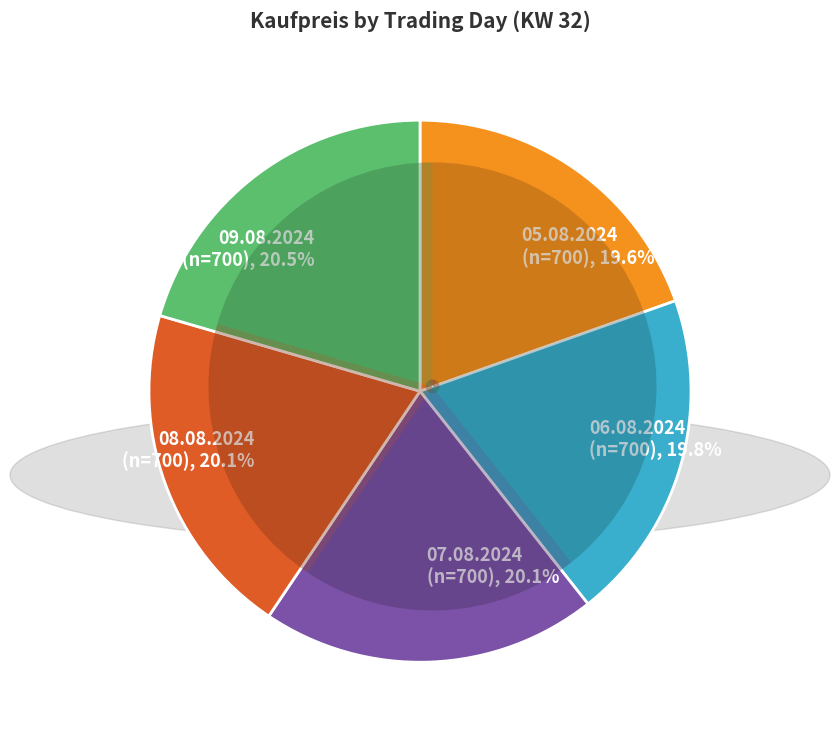

How many segments does this pie chart have?

5